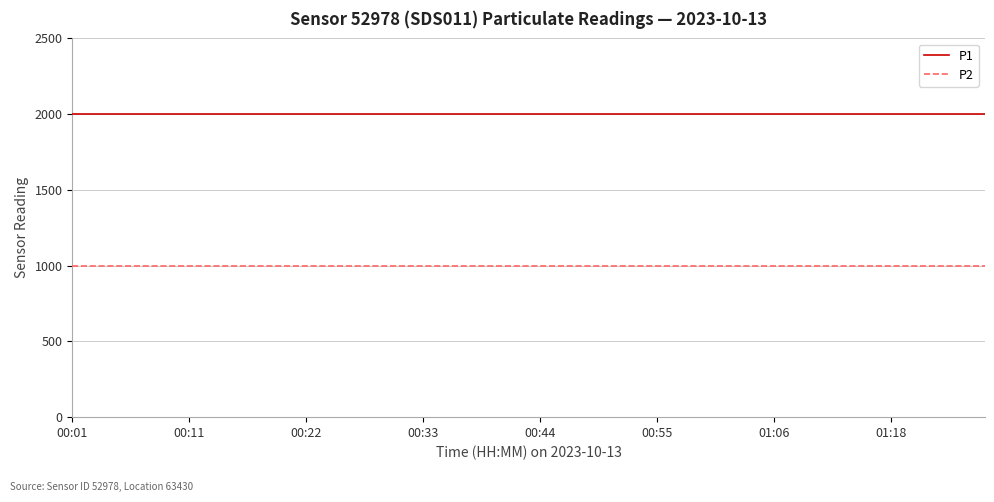

How many lines are shown in the chart?

2